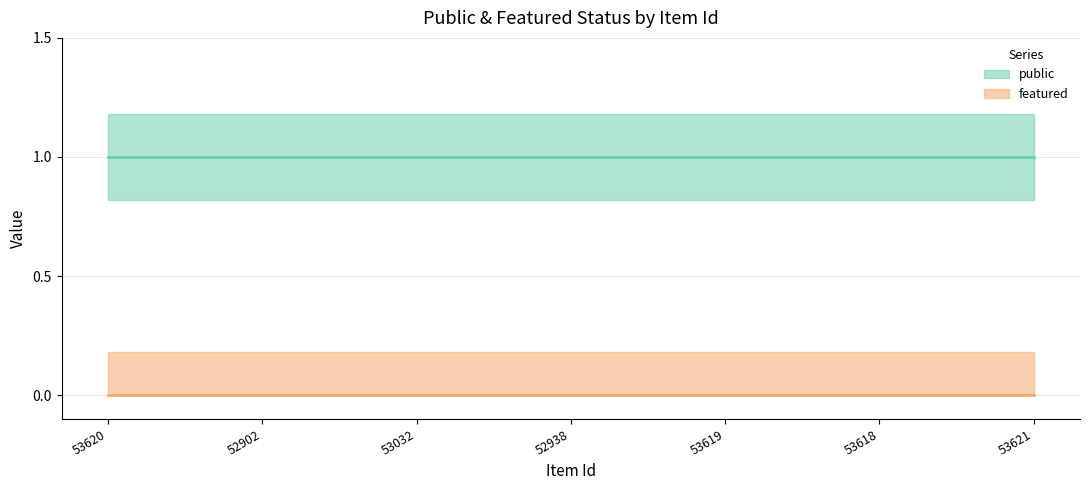

Reading left to right, list all the values displayed in this chart.

public: 1	1	1	1	1	1	1
featured: 0	0	0	0	0	0	0